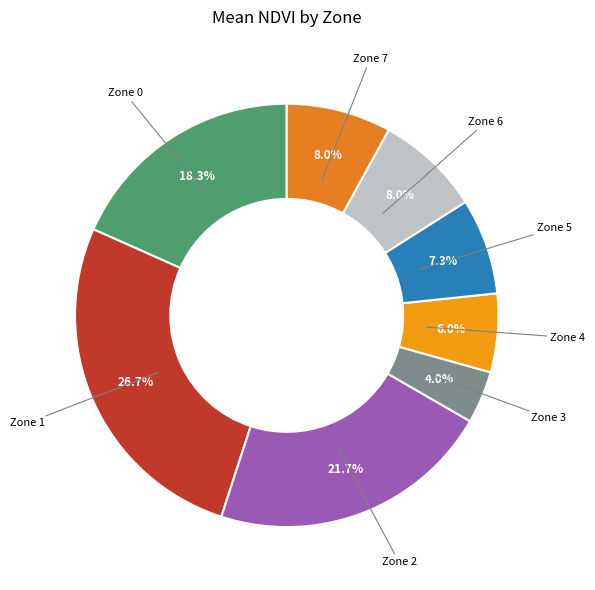

To the nearest percent, what is the difference between the largest and smallest slice percentages?

23%